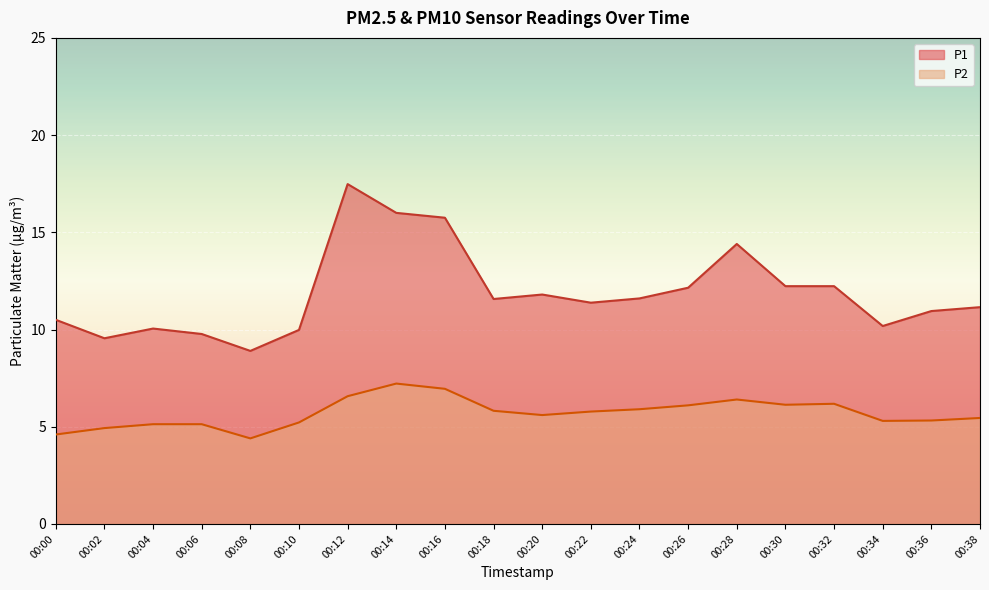

Reading left to right, what are all the values shown in this chart?

P1: 10.5	9.6	10.1	9.8	8.9	10.0	17.5	16.0	15.8	11.6	11.8	11.4	11.6	12.2	14.4	12.2	12.2	10.2	10.9	11.2
P2: 4.6	4.9	5.1	5.1	4.4	5.2	6.6	7.2	7.0	5.8	5.6	5.8	5.9	6.1	6.4	6.1	6.2	5.3	5.3	5.5